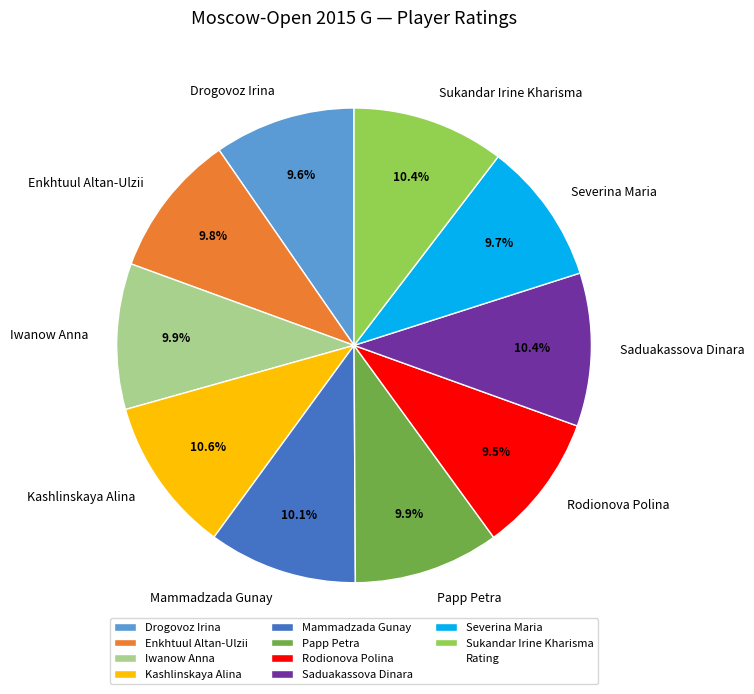

To the nearest percent, what is the combined percentage of Papp Petra and Drogovoz Irina?

20%